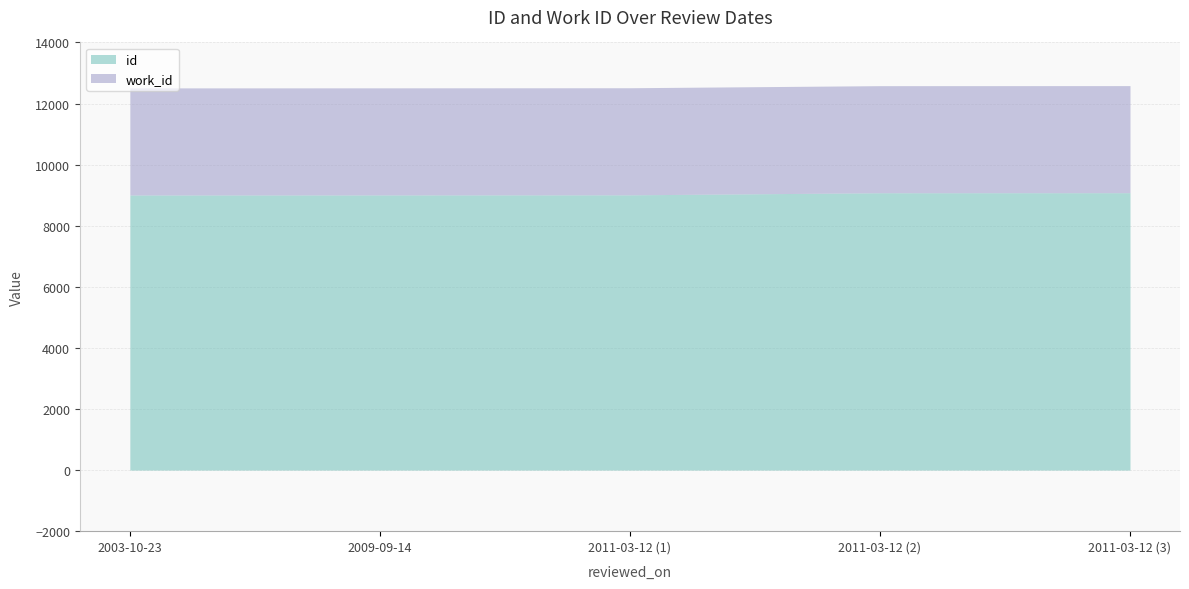

What is the maximum value for id?

9081